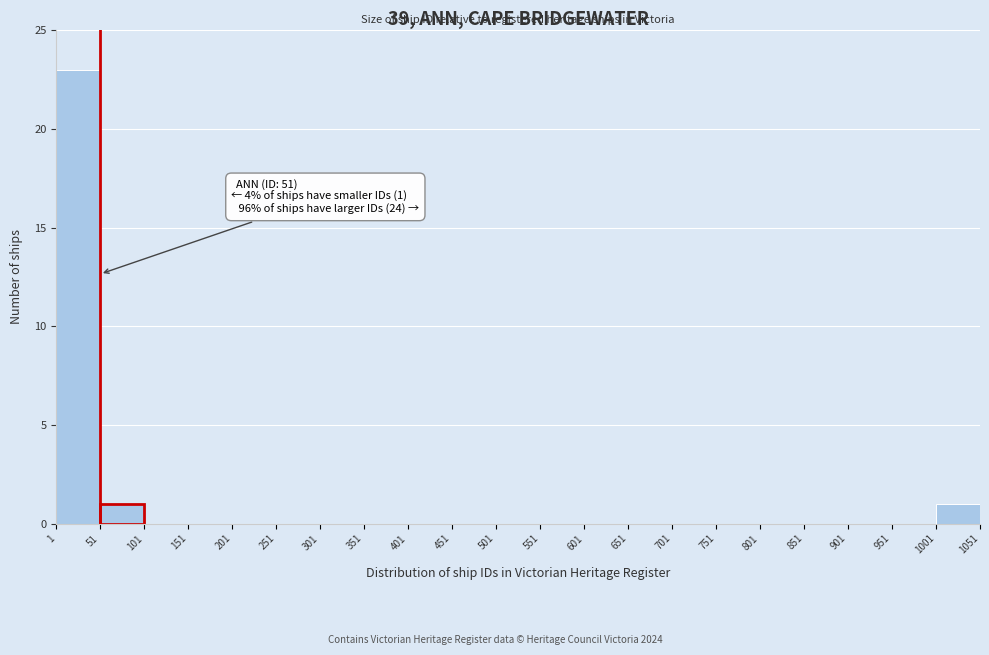

Over which range of the x-axis is the bar tallest?

1 to 51